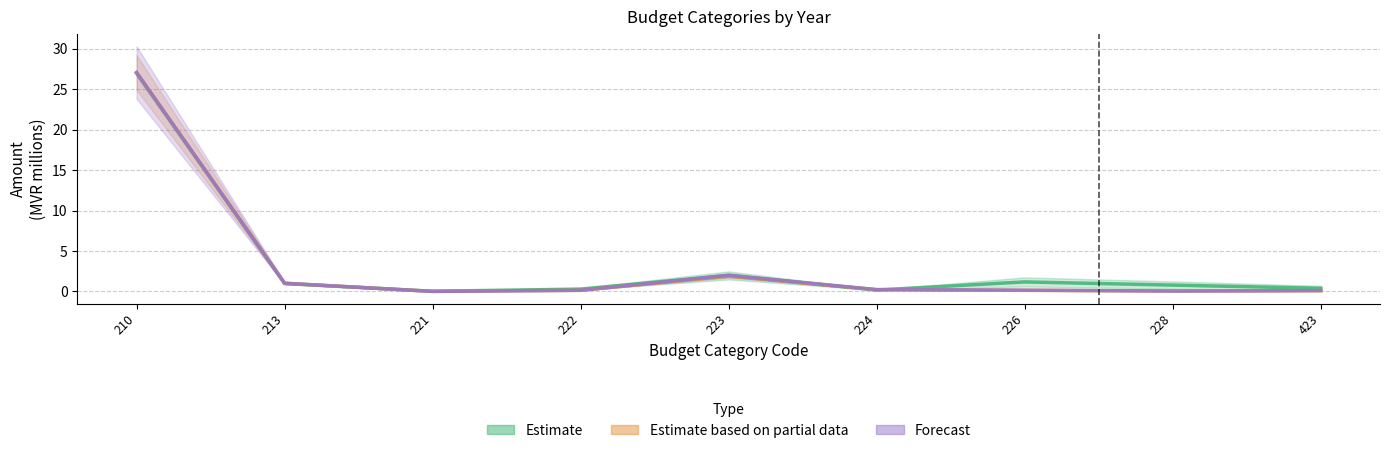

What is the sum of all Estimate values?

32.8